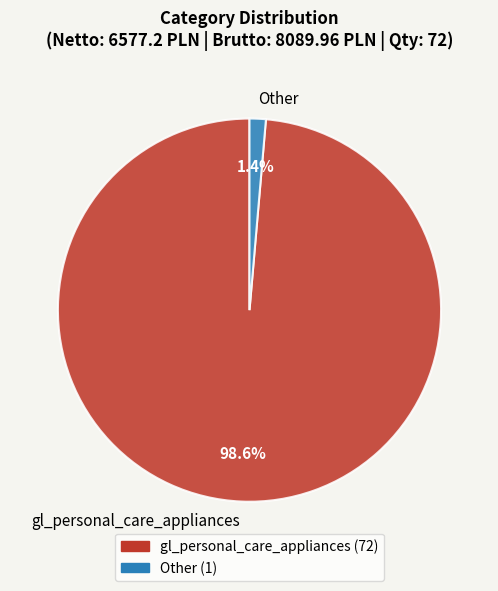

To the nearest percent, what percentage of the pie is gl_personal_care_appliances?

99%